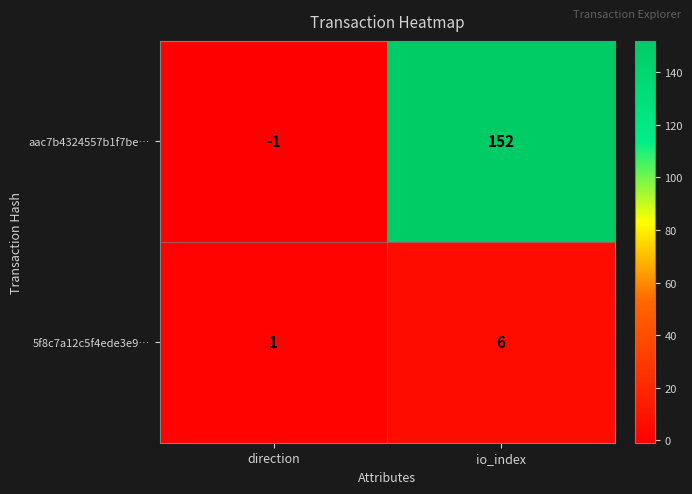

What is the average value of the aac7b4324557b1f7be… series?

76